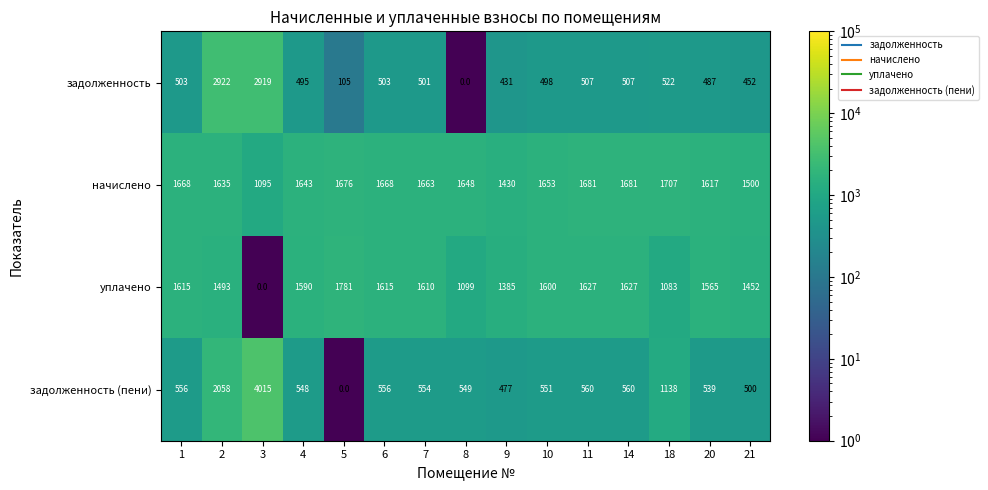

Count the number of categories in the chart.

15